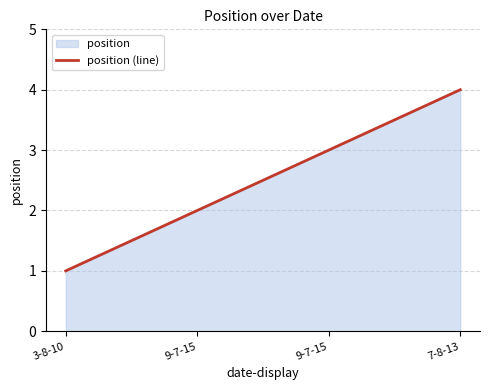

What is the difference between the maximum and minimum values?

3